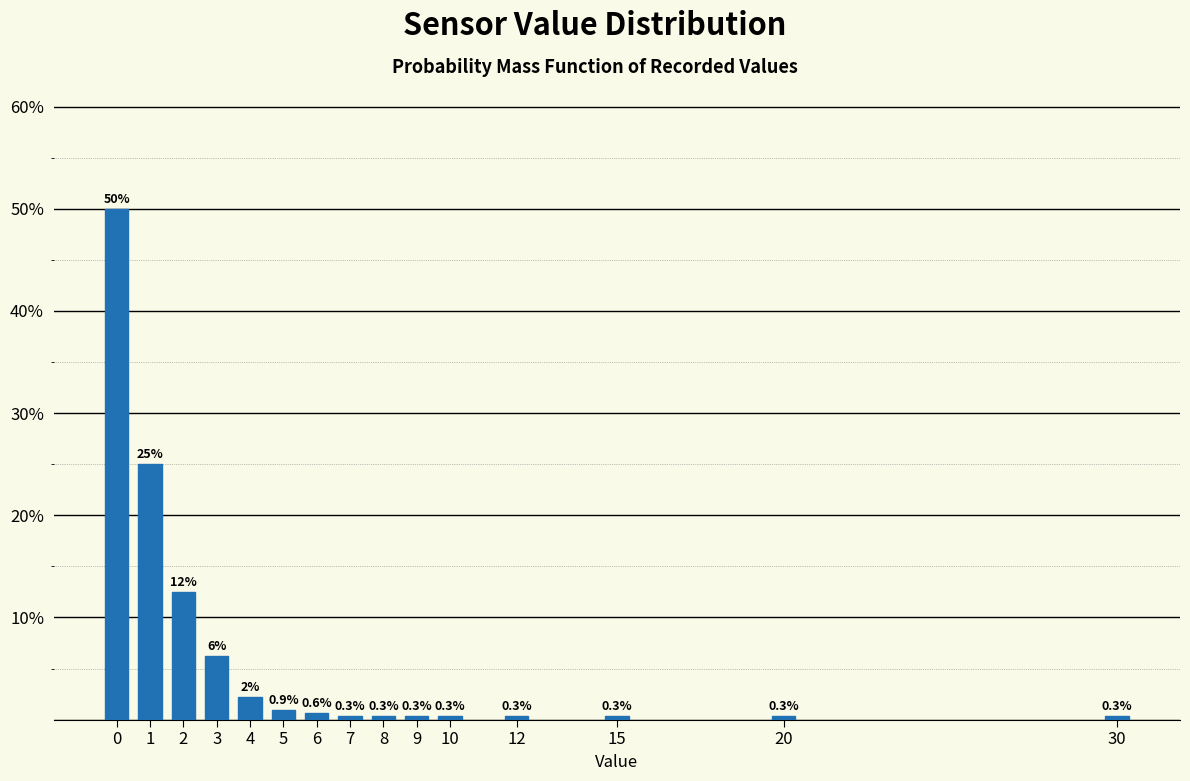

What is the sum of the values at 30 and 4?

2.5